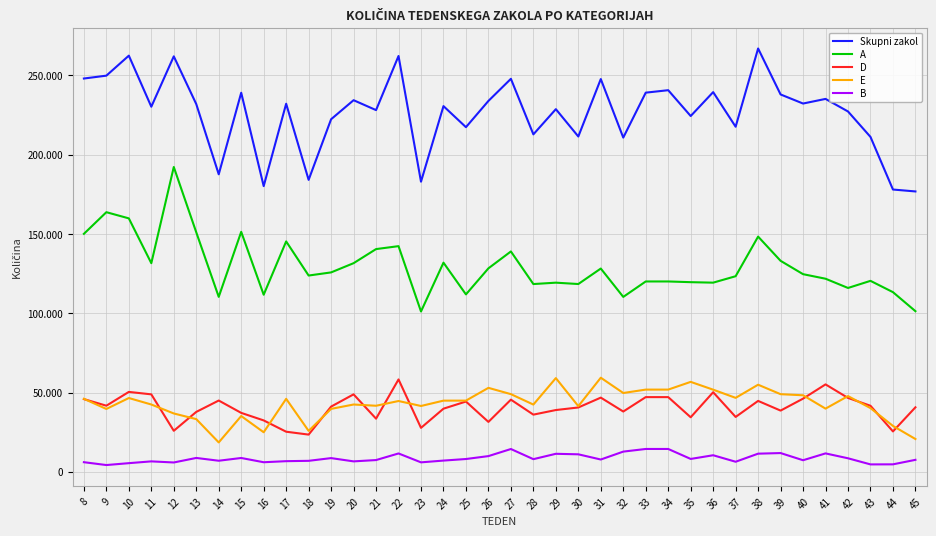

At 32, list the series in order from largest to smallest.

Skupni zakol, A, E, D, B